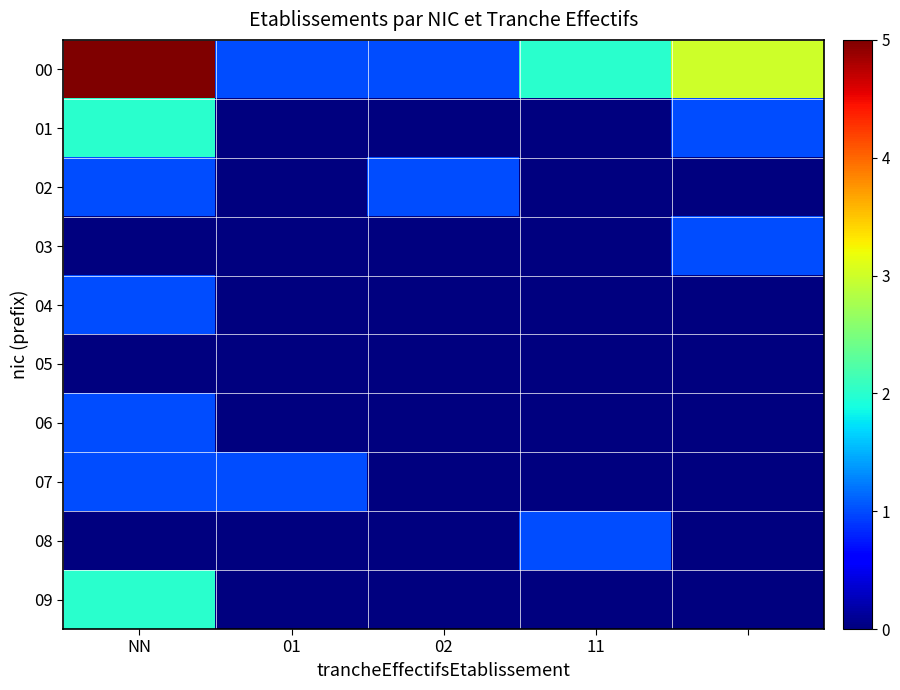

Which series has the widest spread of values?

00